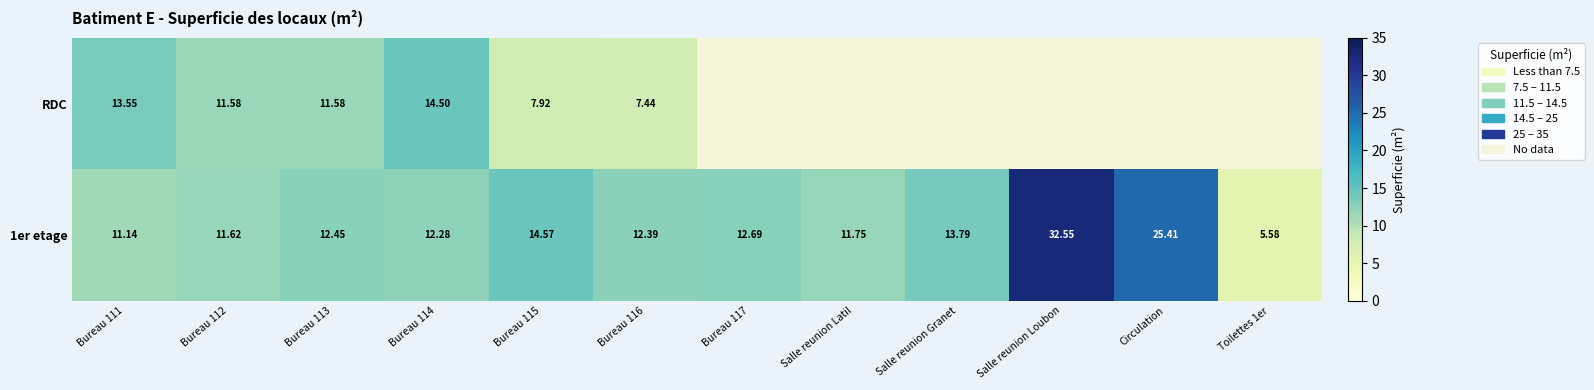

At how many categories does at least one series exceed 12?

9